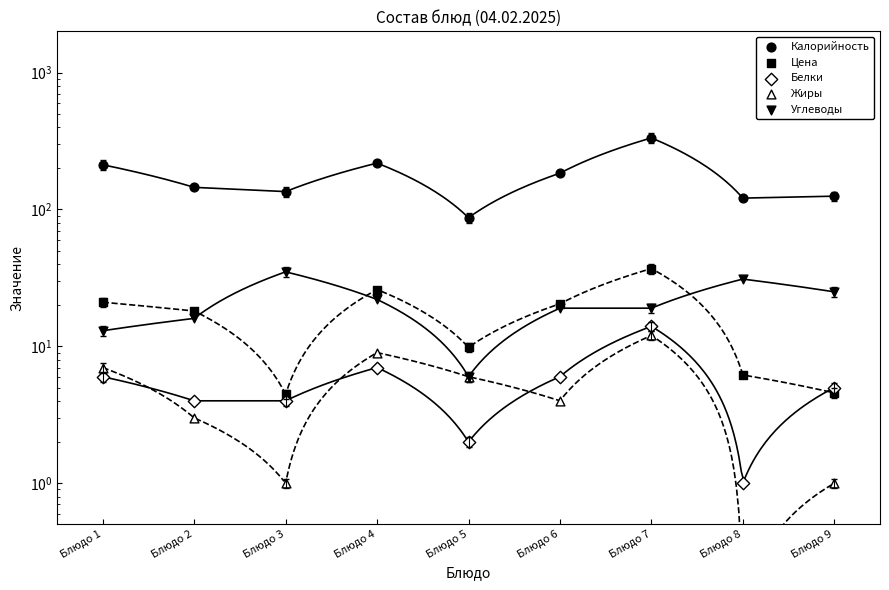

Which series has the largest total across all categories?

Калорийность